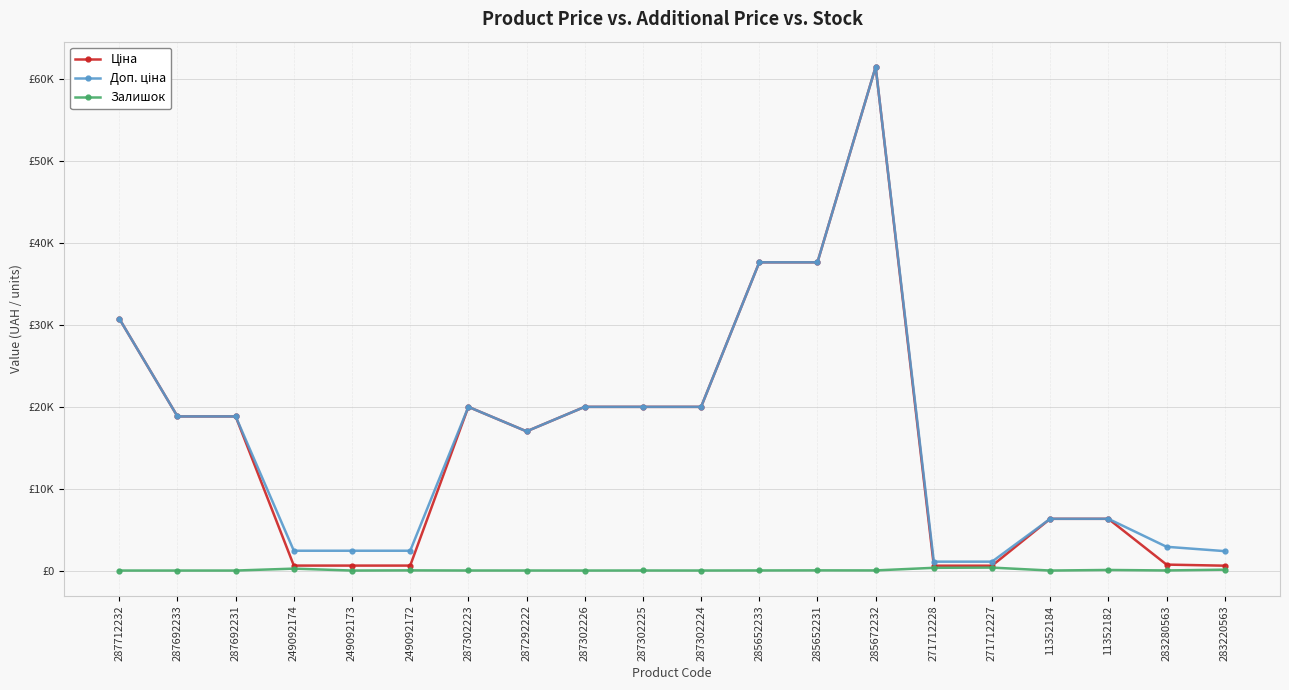

What are all the series names shown in the legend?

Ціна, Доп. ціна, Залишок